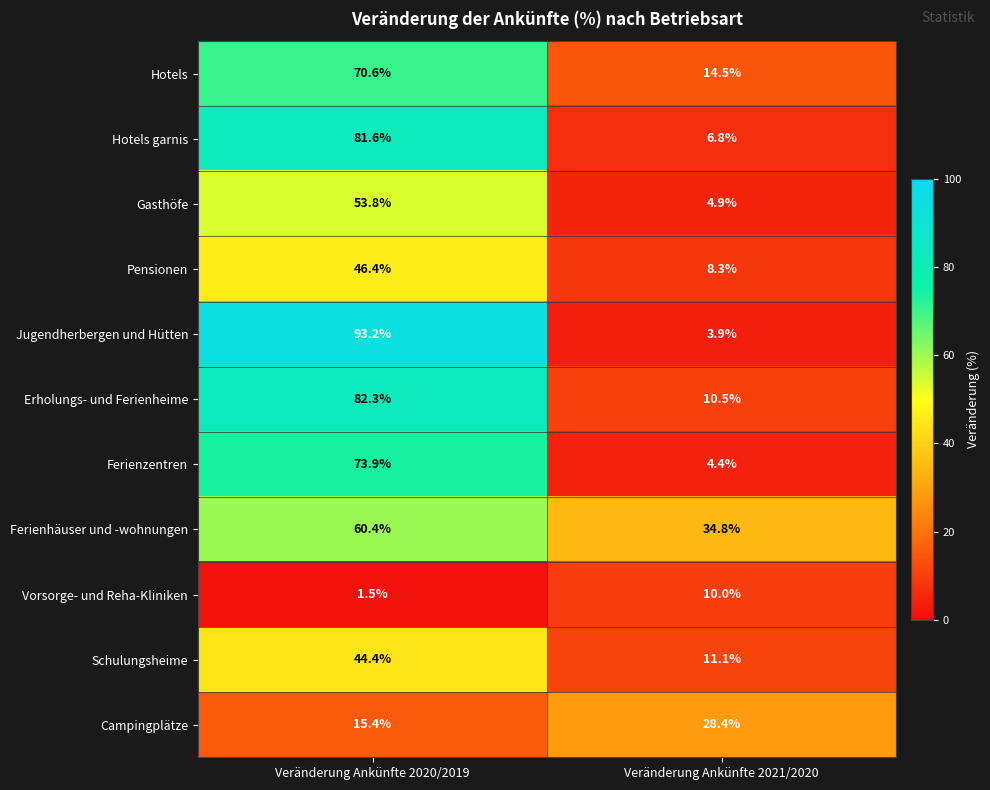

Is it true that Campingplätze equals 15.4 at Veränderung Ankünfte 2020/2019?

True